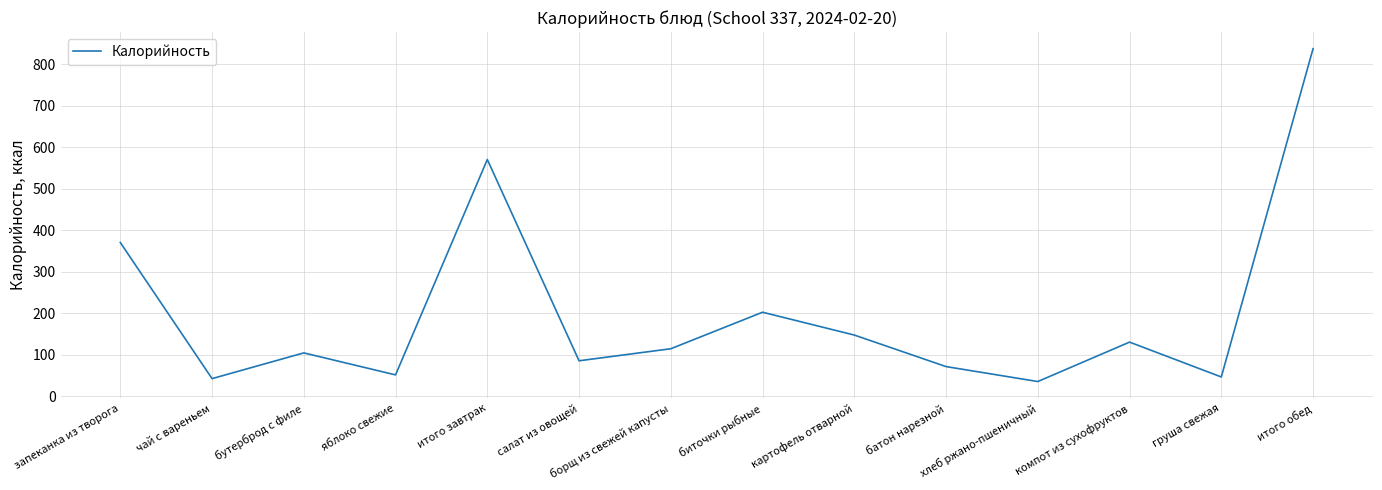

Approximately how many times larger is the value at хлеб ржано-пшеничный compared to груша свежая?

0.8